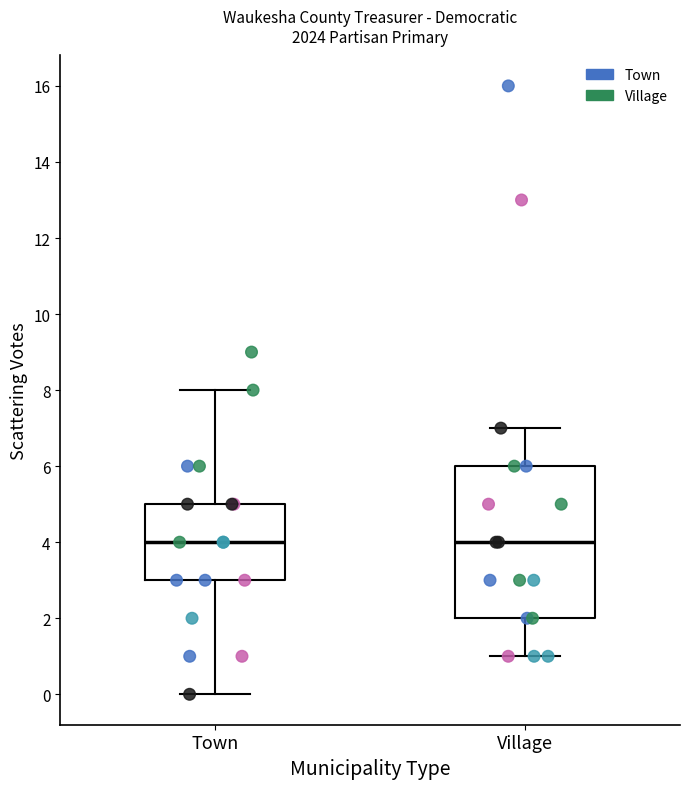

Reading left to right, transcribe this box plot: for each box, give where its median line is, the range the box spans, and where its two whiskers end, as read against the y-axis. The values are not printed on the chart, so give them approximately, as read against the axis.

Town: median 4, box 3 to 5, whiskers 0 to 8
Village: median 4, box 2 to 6, whiskers 1 to 7